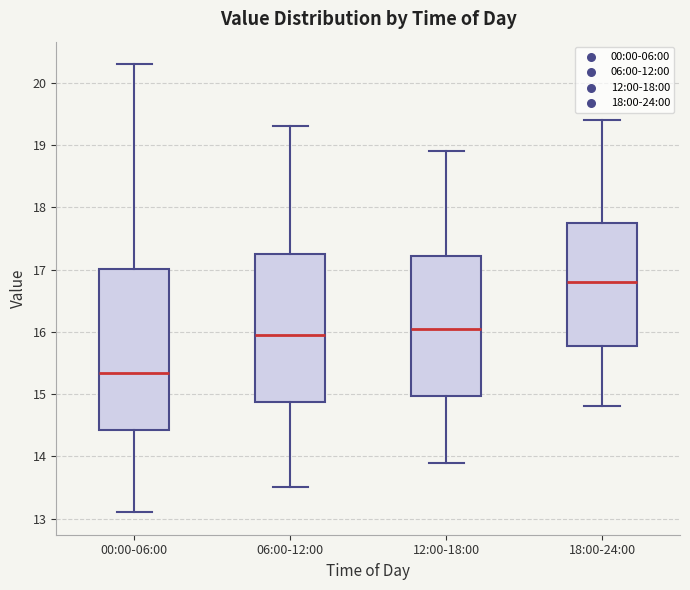

Reading left to right, transcribe this box plot: for each box, give where its median line is, the range the box spans, and where its two whiskers end, as read against the y-axis. The values are not printed on the chart, so give them approximately, as read against the axis.

00:00-06:00: median 15.3, box 14.4 to 17.0, whiskers 13.1 to 20.3
06:00-12:00: median 16.0, box 14.9 to 17.3, whiskers 13.5 to 19.3
12:00-18:00: median 16.1, box 15.0 to 17.2, whiskers 13.9 to 18.9
18:00-24:00: median 16.8, box 15.8 to 17.8, whiskers 14.8 to 19.4